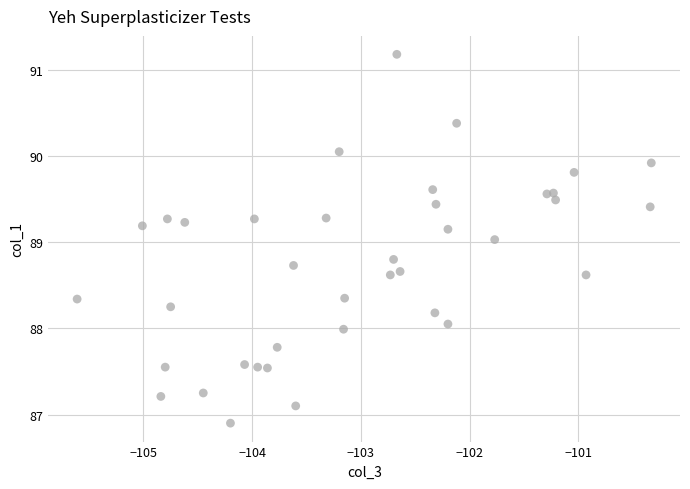

What is the range of X values (max minus min)?

5.3